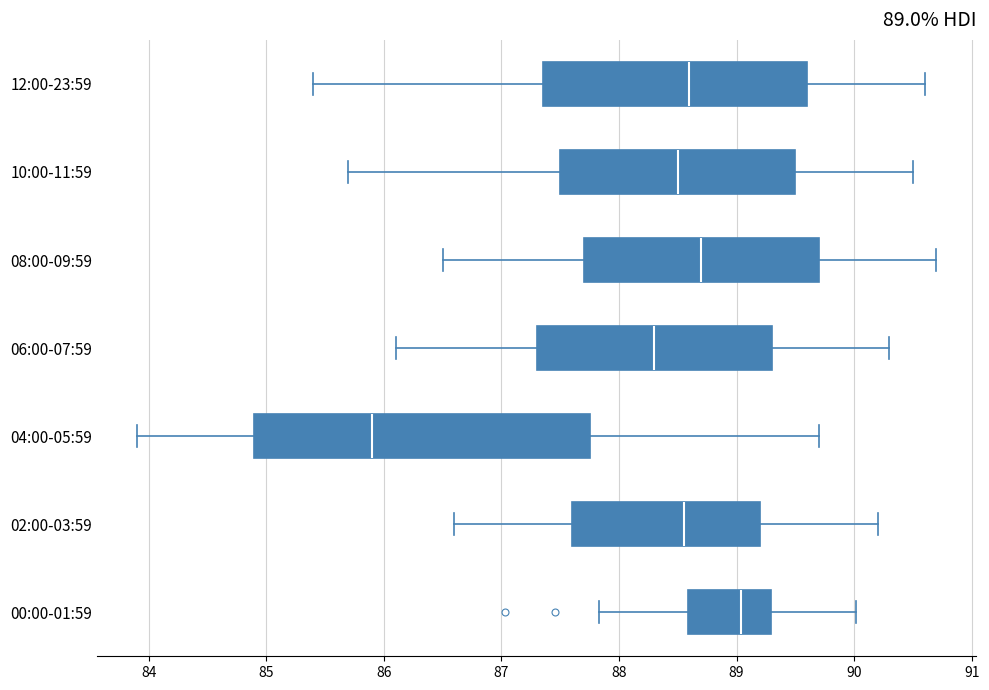

Which box is the widest, from its left edge to its right edge?

04:00-05:59